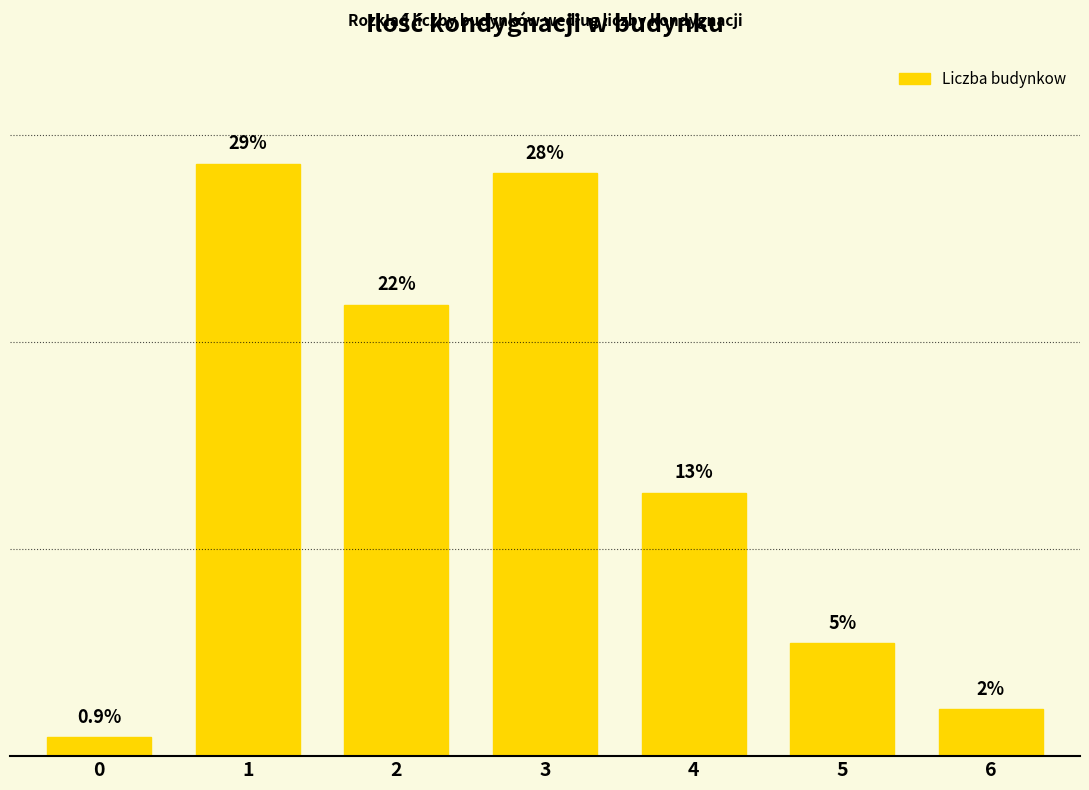

Are the bars horizontal?

No